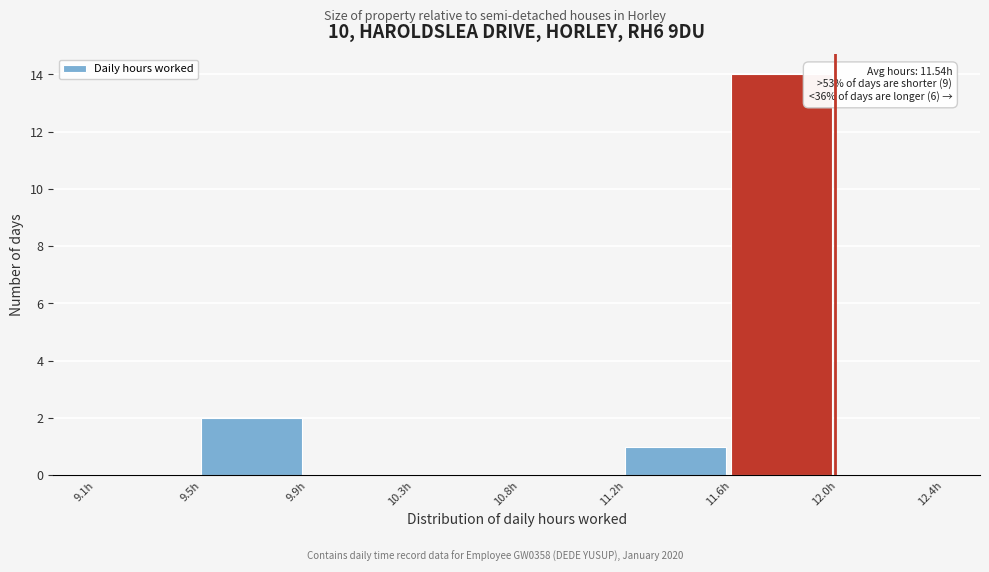

Reading left to right, extract all data points from this chart.

9.1h=0	9.5h=2	9.9h=0	10.3h=0	10.8h=0	11.2h=1	11.6h=14	12.0h=0